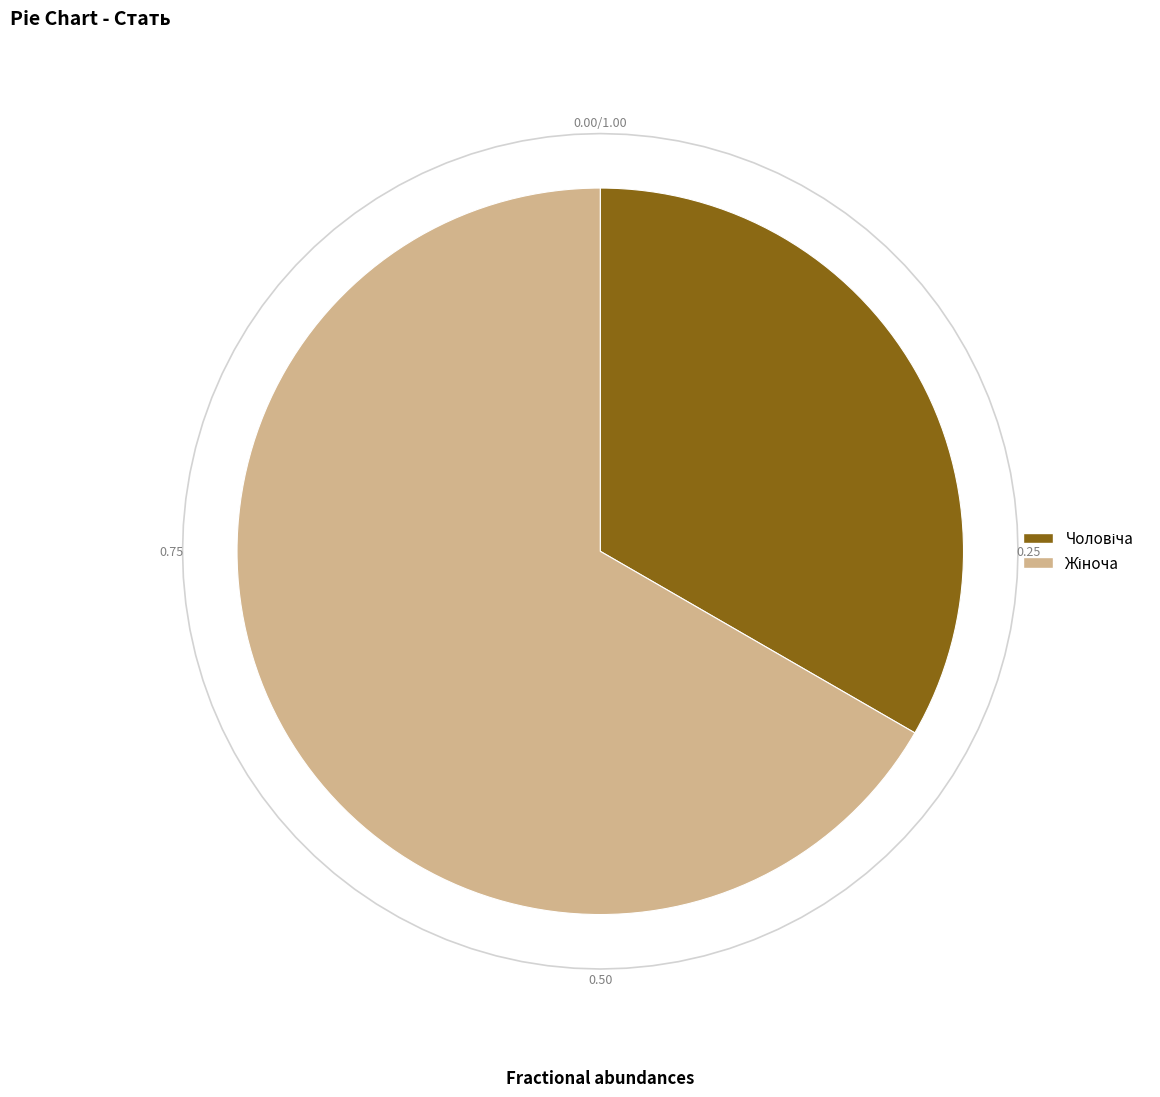

To the nearest percent, what portion does Жіноча represent?

67%